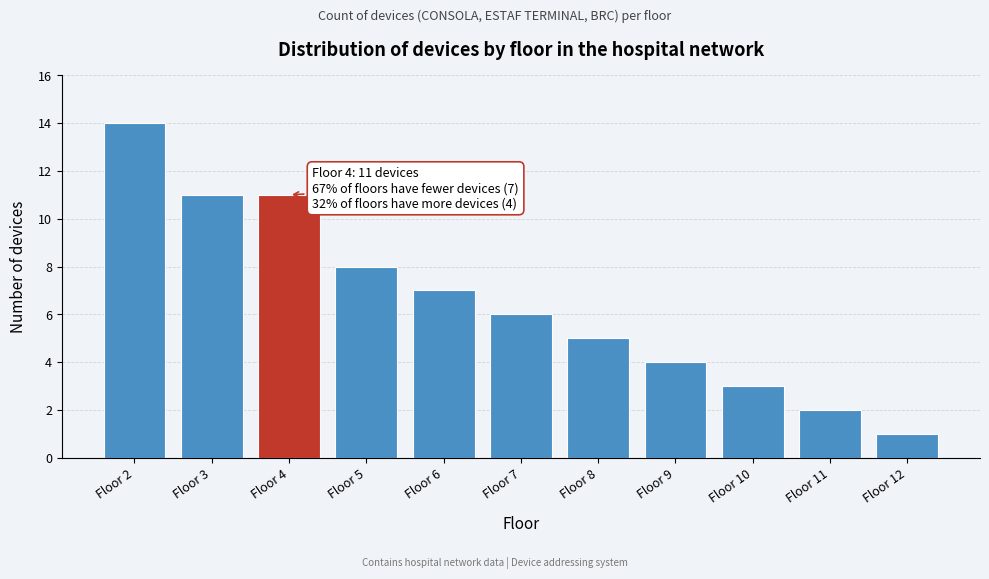

Reading left to right, extract all data points from this chart.

14	11	11	8	7	6	5	4	3	2	1